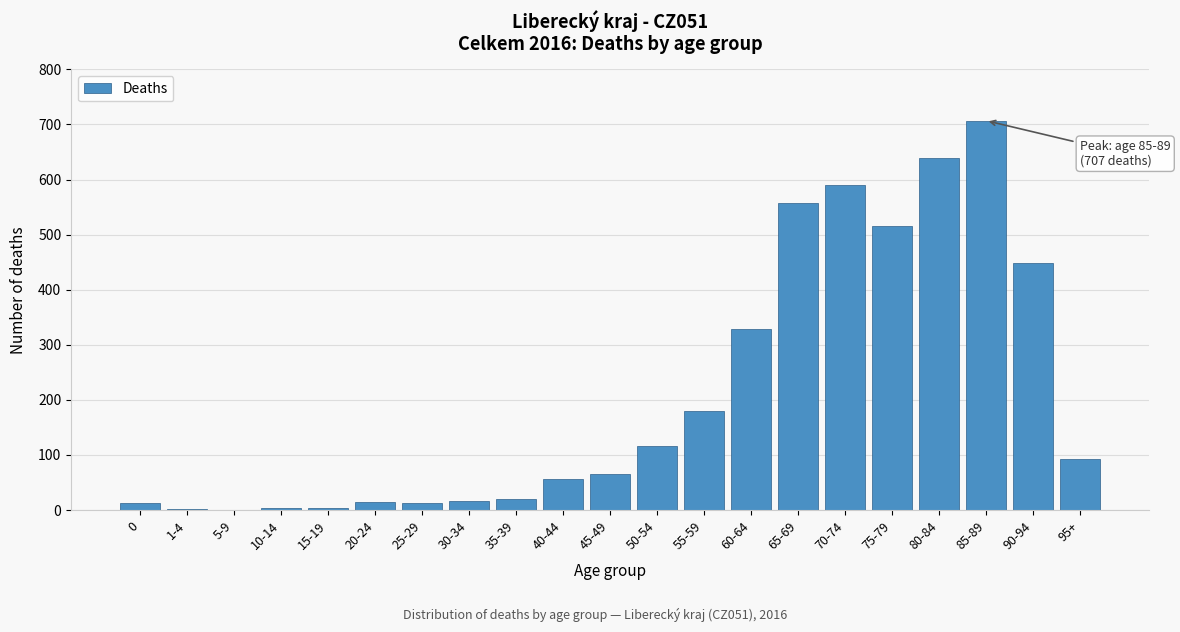

The chart shows a value of 885 at 75-79. True or false?

False